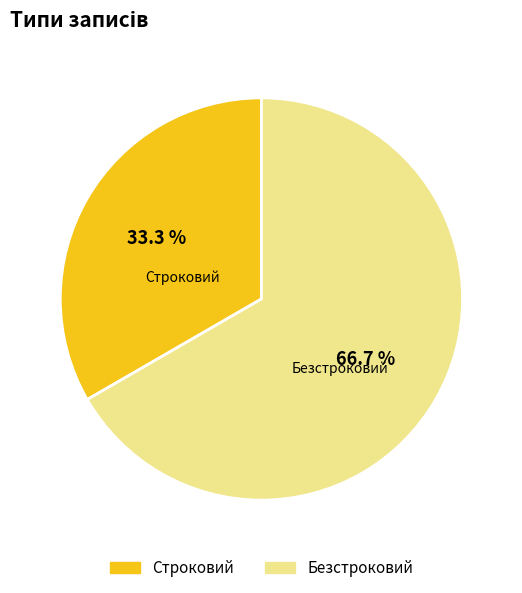

How many segments does this pie chart have?

2